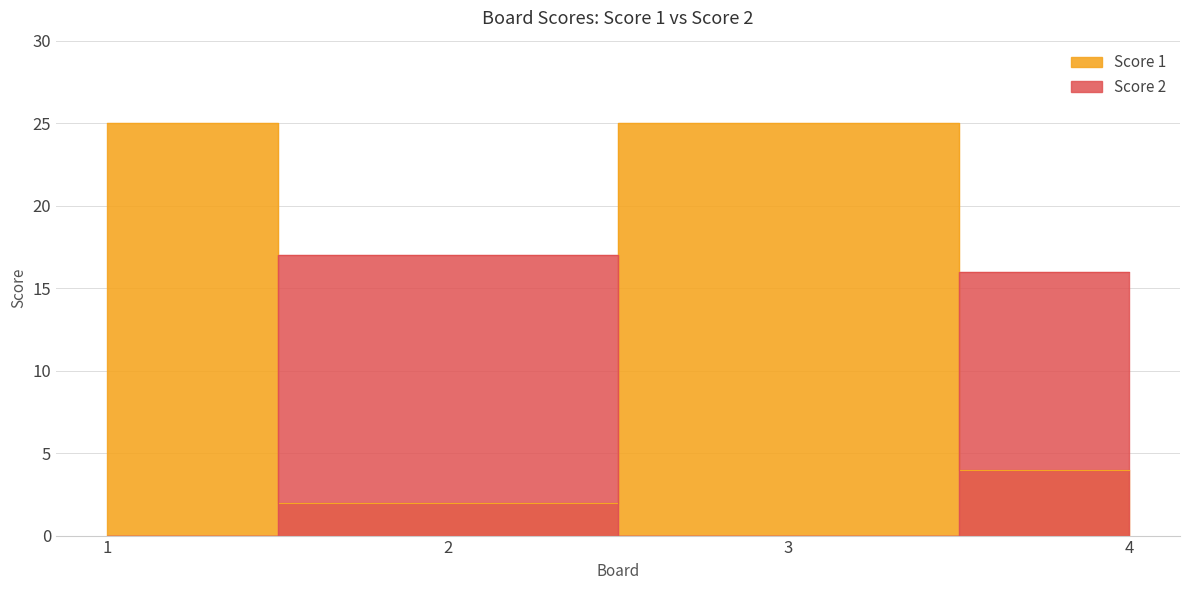

Reading left to right, what are all the values shown in this chart?

Score 1: 25	2	25	4
Score 2: 0	17	0	16